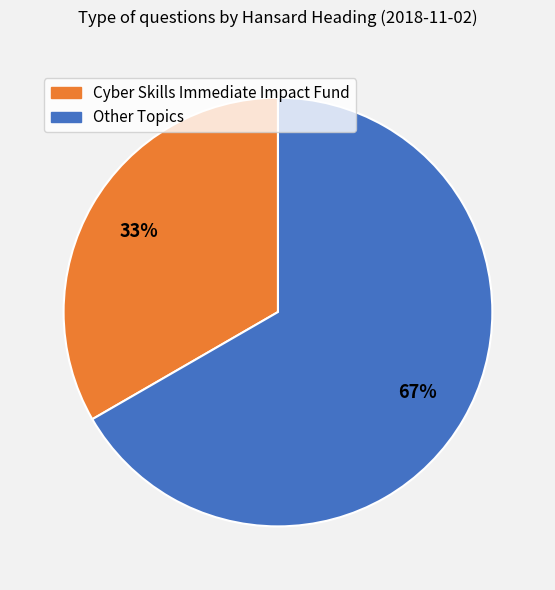

To the nearest percent, what is the average slice percentage?

50%